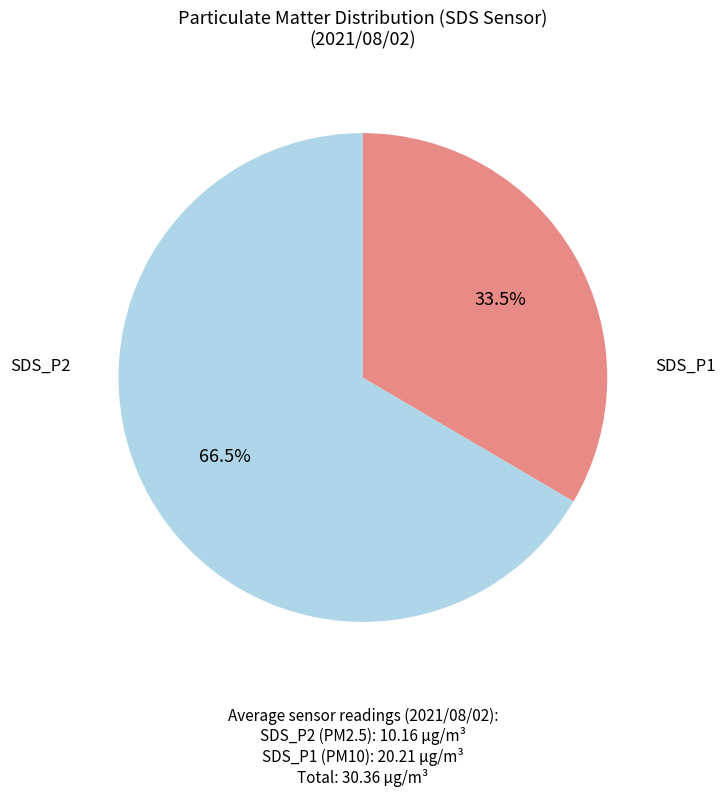

Does any single category account for the majority?

Yes